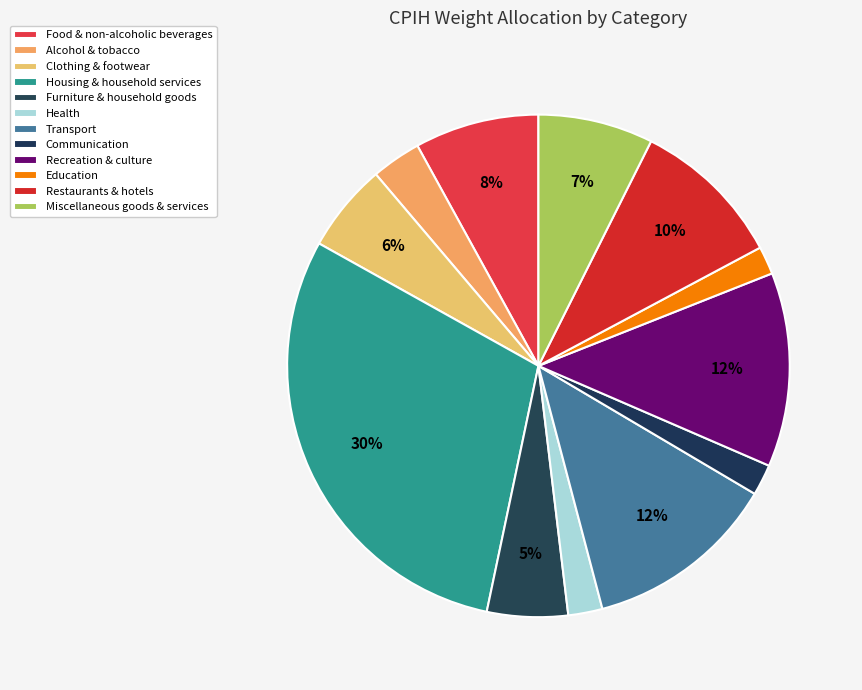

How many slices are in this pie chart?

12